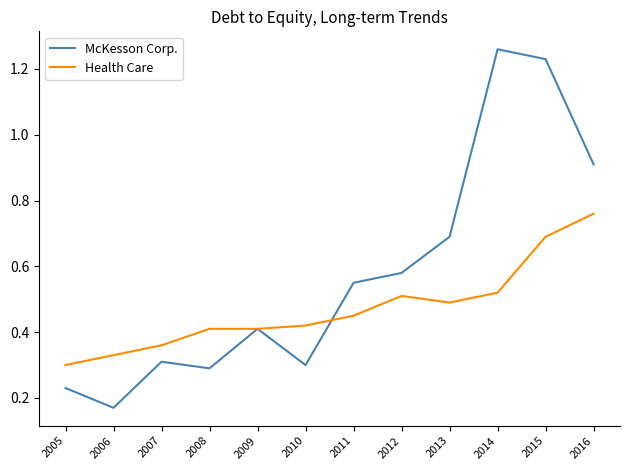

List the labels in order of McKesson Corp. value, largest first.

2014, 2015, 2016, 2013, 2012, 2011, 2009, 2007, 2010, 2008, 2005, 2006